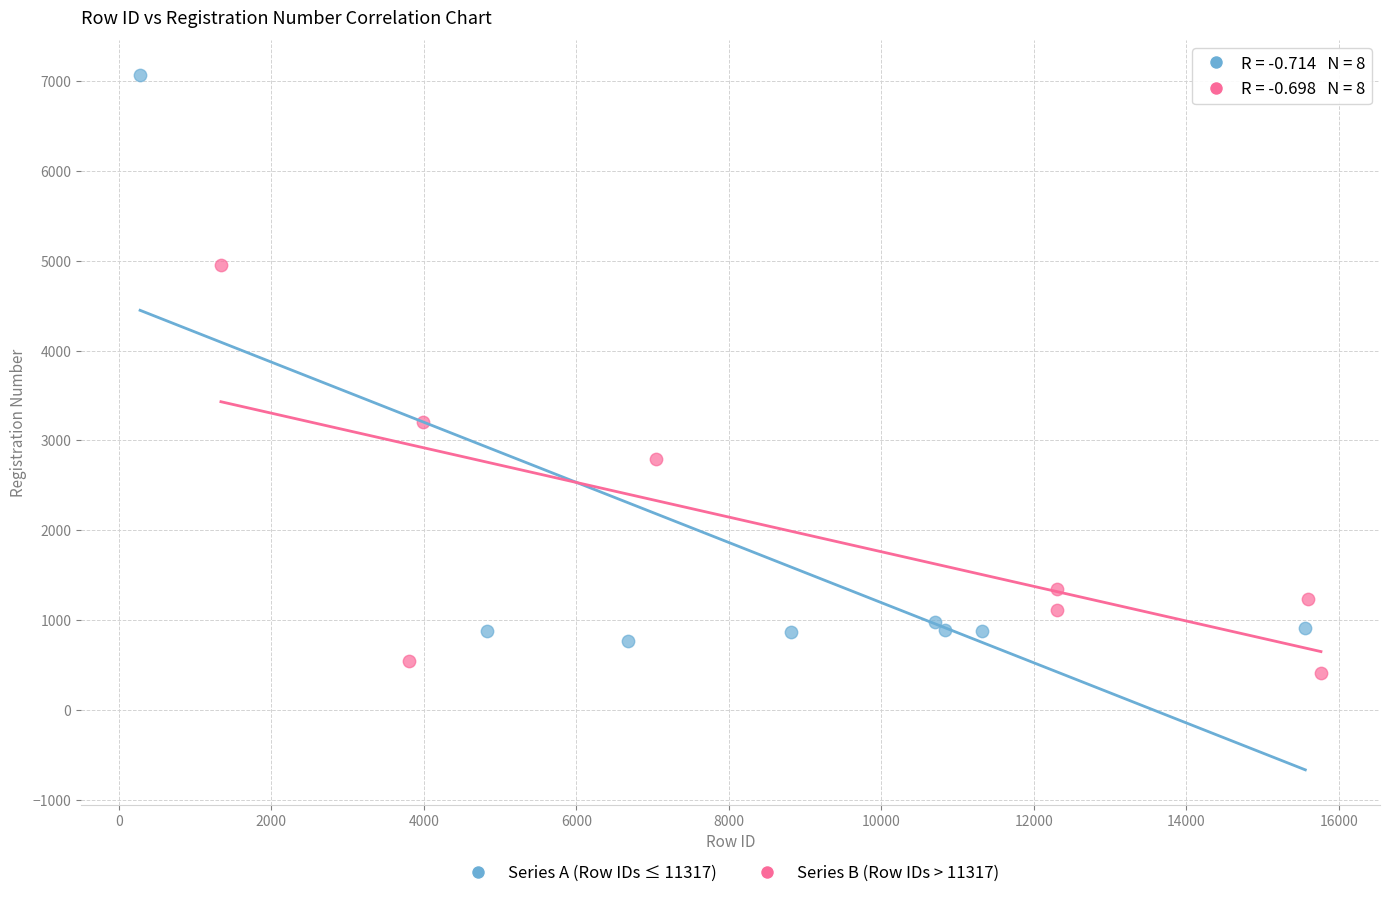

Which series reaches the maximum Y coordinate?

Series A (Row IDs ≤ 11317)